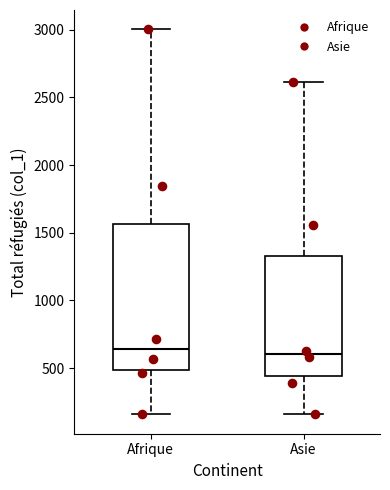

Reading left to right, transcribe this box plot: for each box, give where its median line is, the range the box spans, and where its two whiskers end, as read against the y-axis. The values are not printed on the chart, so give them approximately, as read against the axis.

Afrique: median 650, box 500 to 1550, whiskers 150 to 3000
Asie: median 600, box 450 to 1350, whiskers 150 to 2600